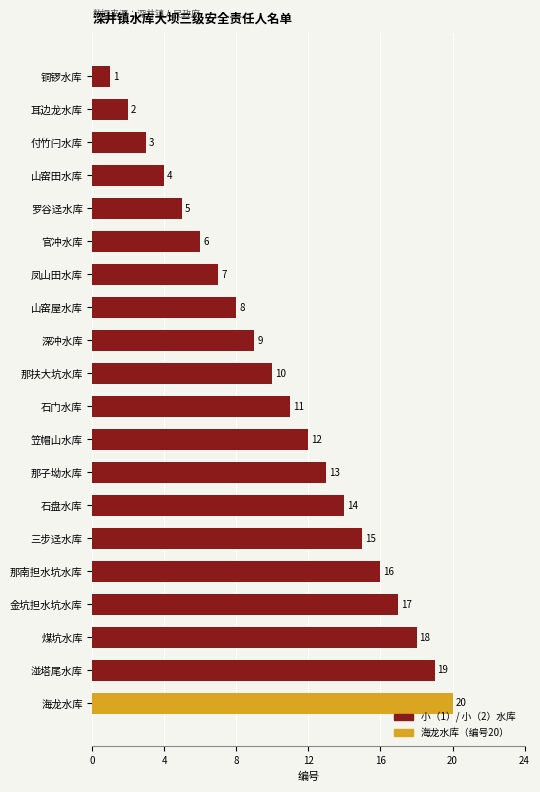

How many values are below 11?

10